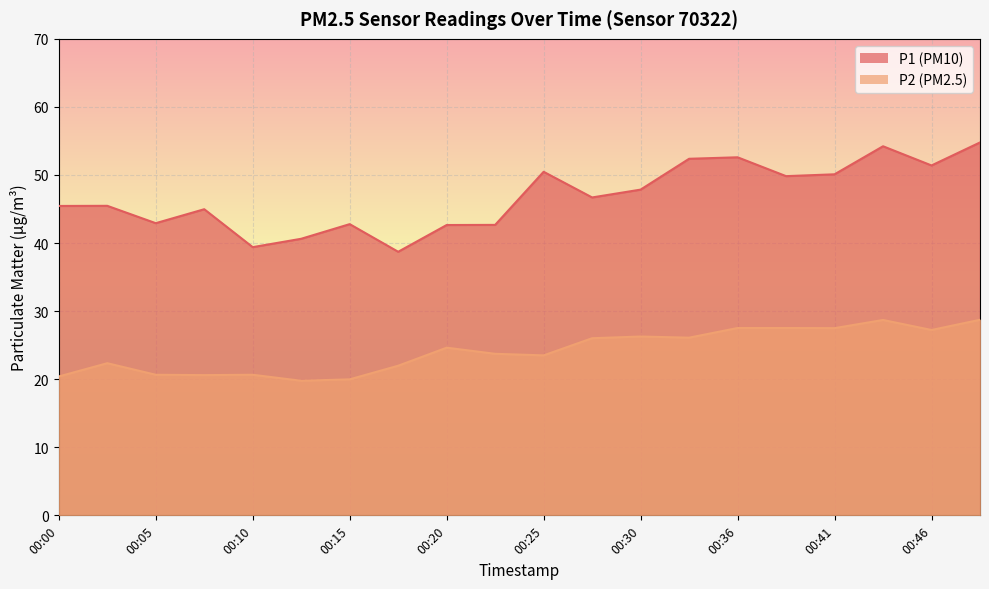

Reading left to right, extract all data points from this chart.

P1: 45.5	45.5	42.9	45.0	39.4	40.6	42.8	38.7	42.6	42.7	50.5	46.7	47.9	52.4	52.6	49.8	50.1	54.2	51.4	54.8
P2: 20.4	22.4	20.6	20.6	20.6	19.8	20.0	22.0	24.6	23.7	23.5	26.0	26.3	26.1	27.5	27.5	27.5	28.7	27.2	28.7